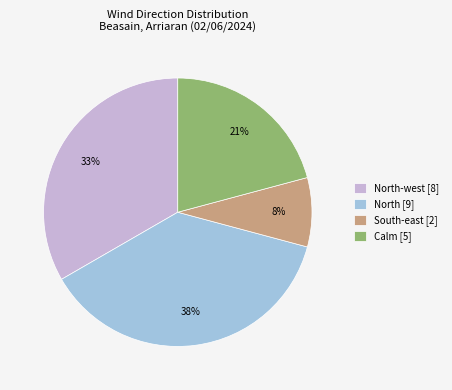

The North [9] slice represents 49% of the pie. True or false?

False